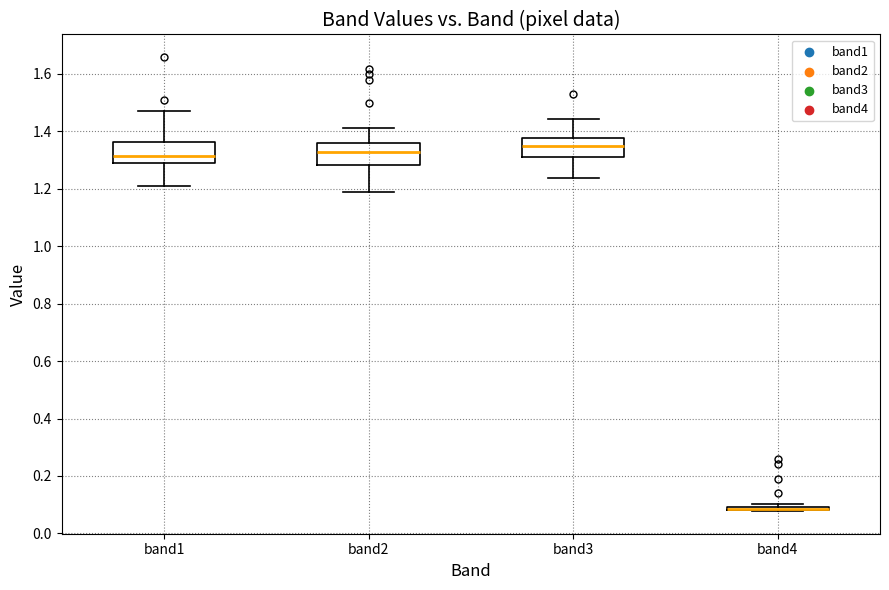

Where does the median line of the box for band3 sit on the y-axis? The values are not printed on the chart, so give them approximately, as read against the axis.

1.34